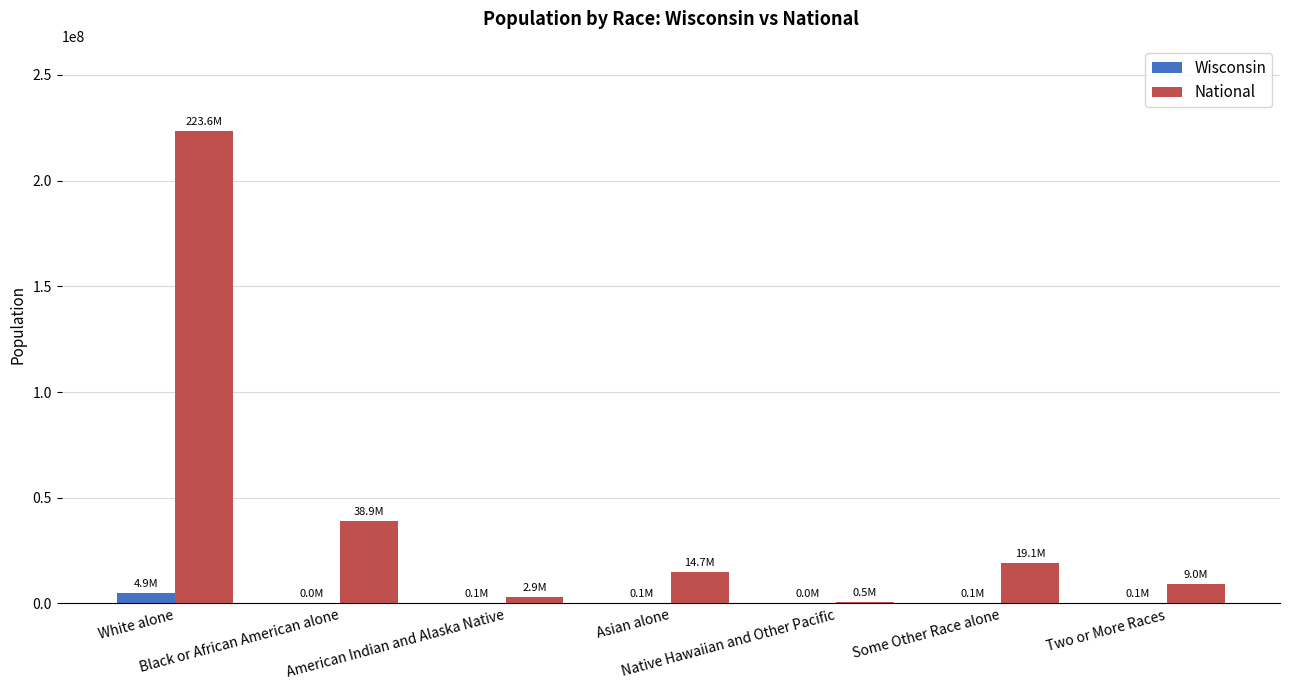

What is the sum of all Wisconsin values?

5327986